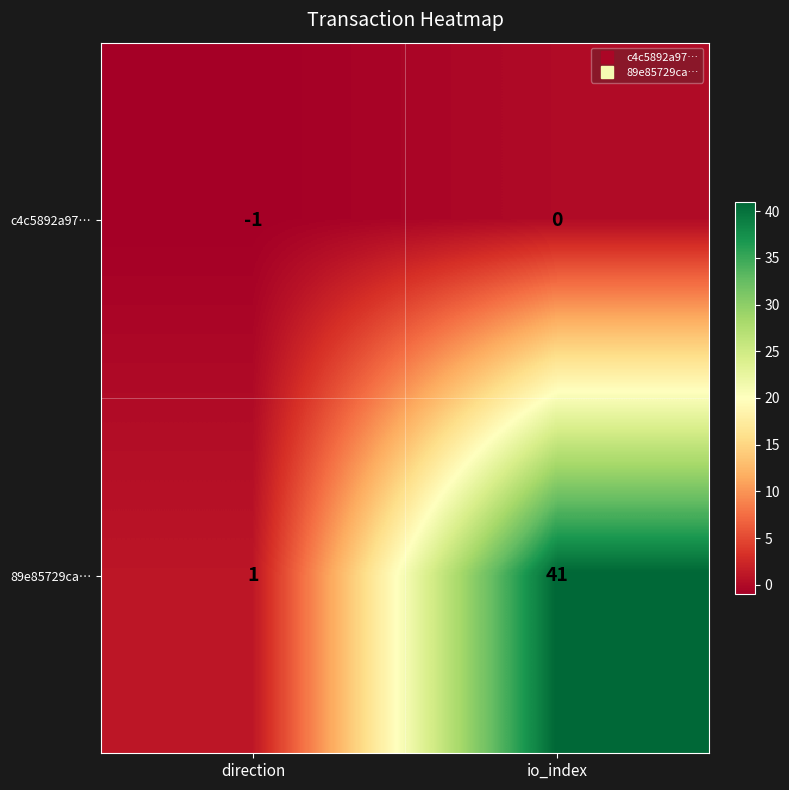

Rank the series at io_index from lowest to highest value.

c4c5892a97…, 89e85729ca…